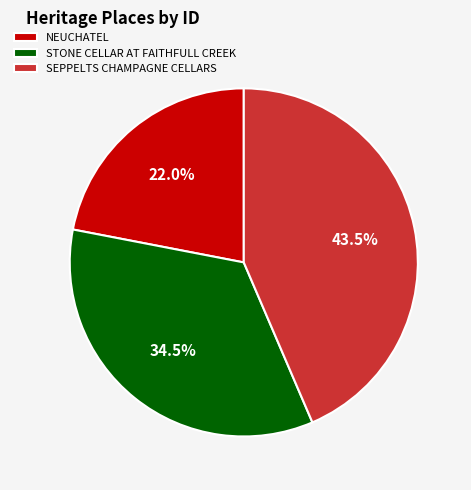

To the nearest percent, what is the difference between the largest and smallest slice percentages?

22%